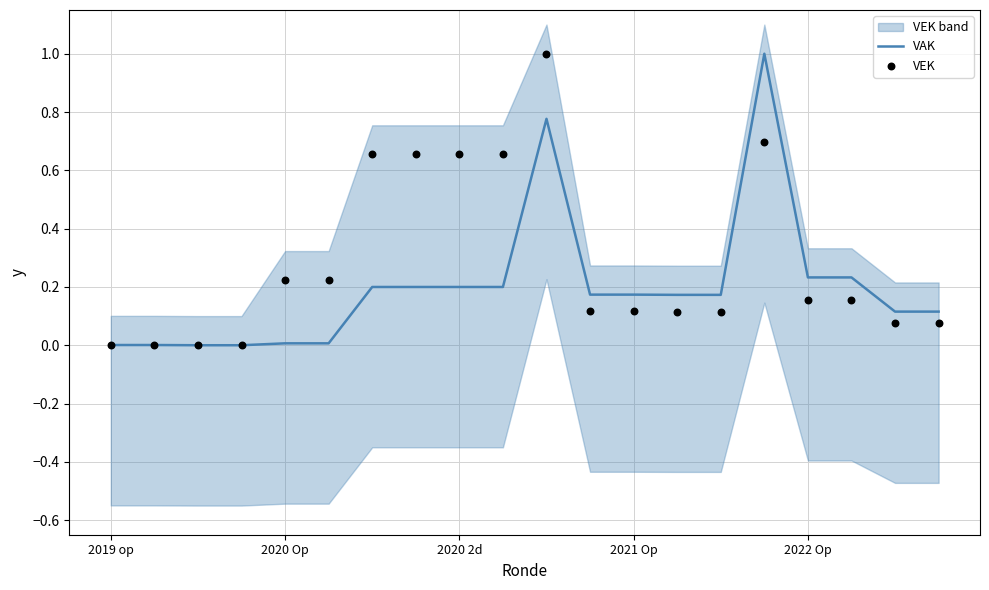

Which series has the widest spread of Y values?

VAK